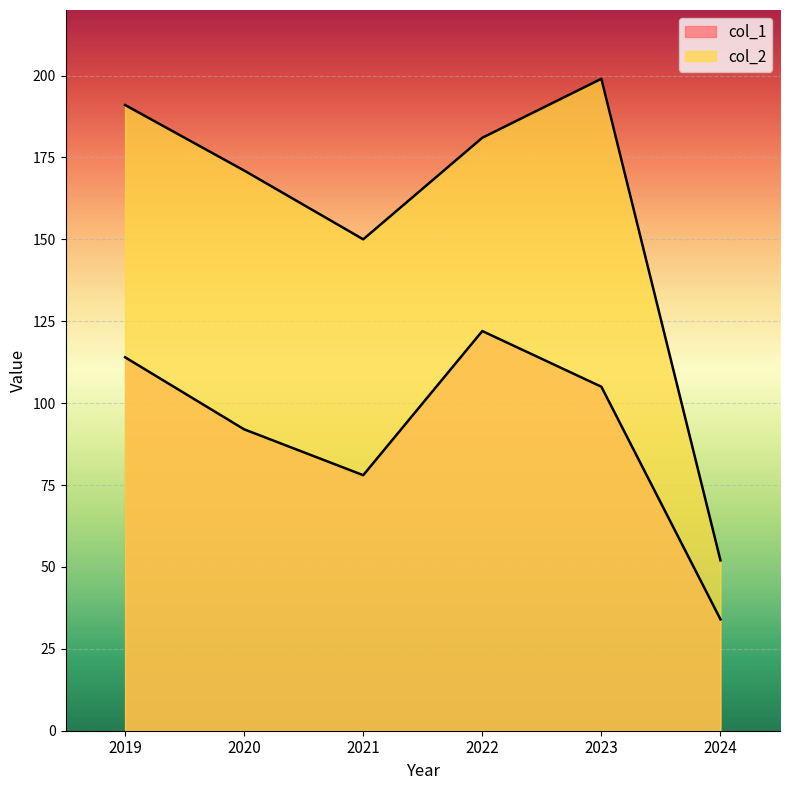

At which category does the chart reach its minimum across all series?

2024